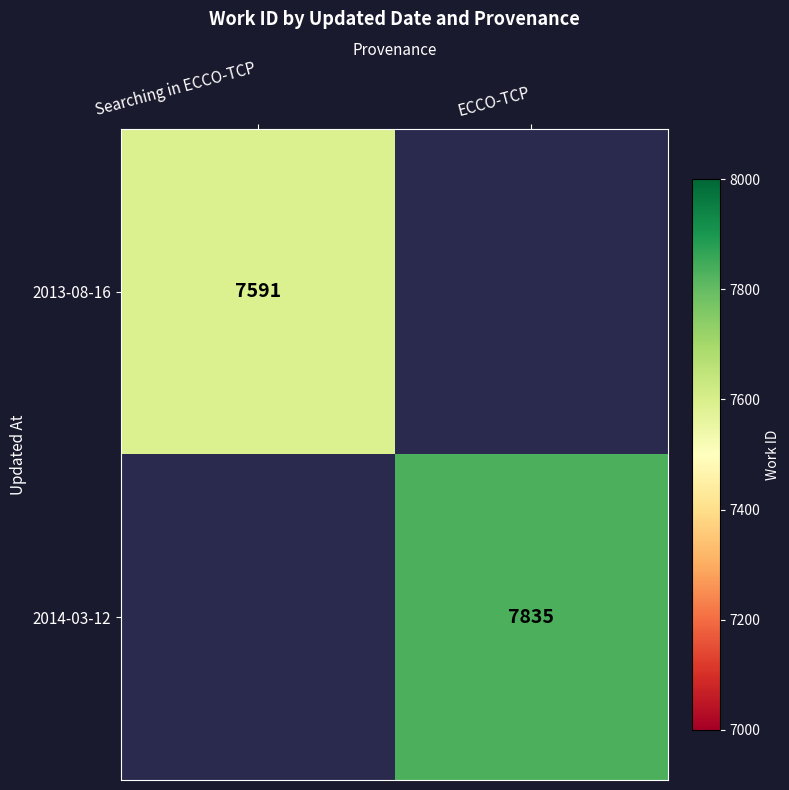

At how many categories does at least one series exceed 7815?

1